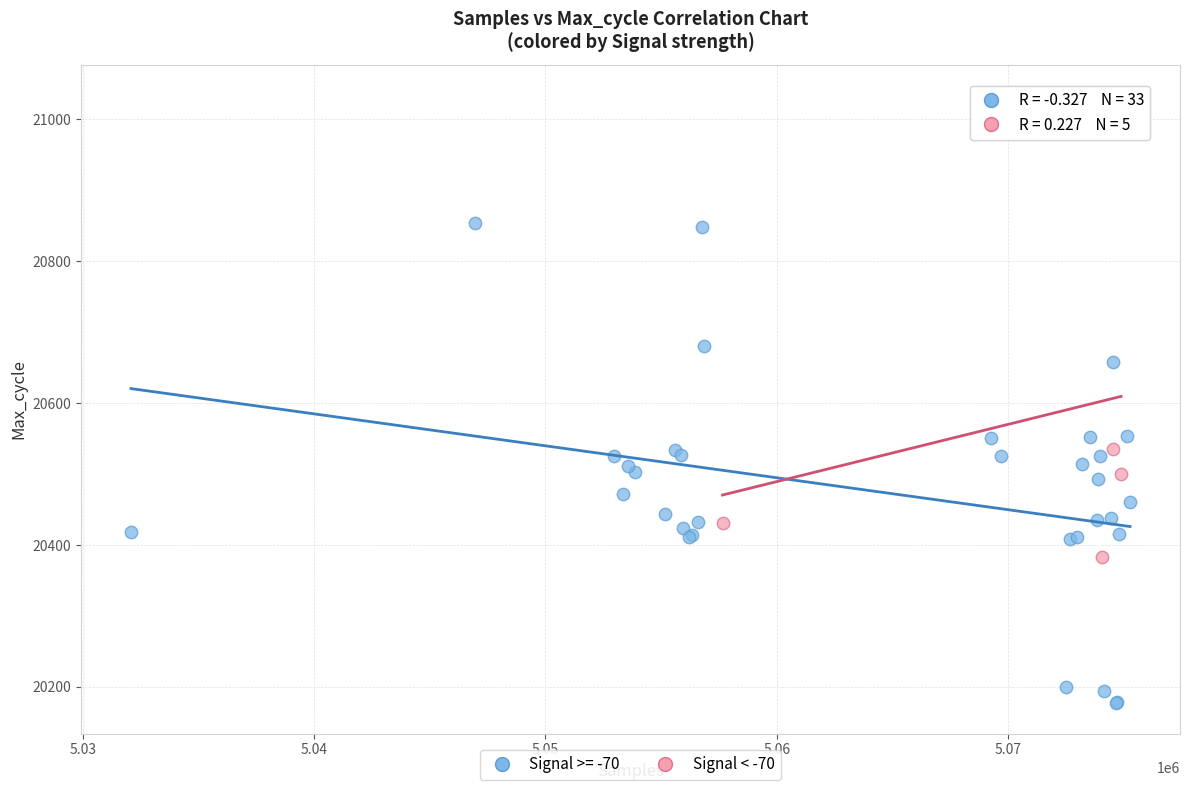

Which series reaches the minimum Y coordinate?

Signal >= -70